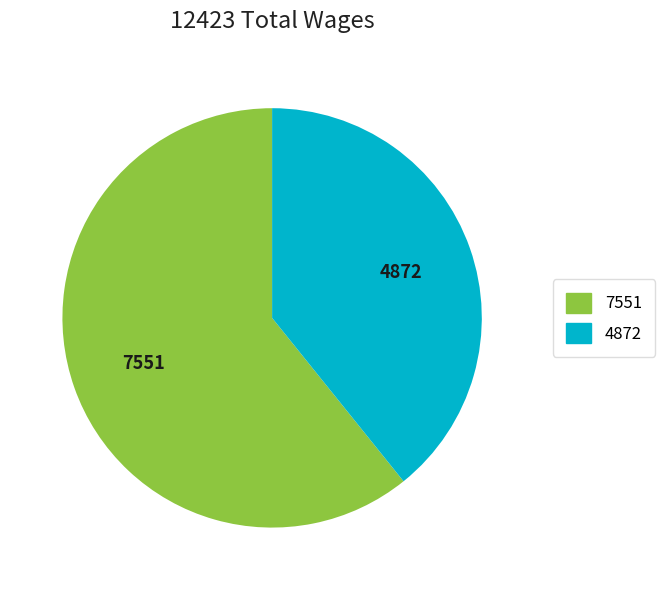

Is there a majority slice in this chart?

Yes